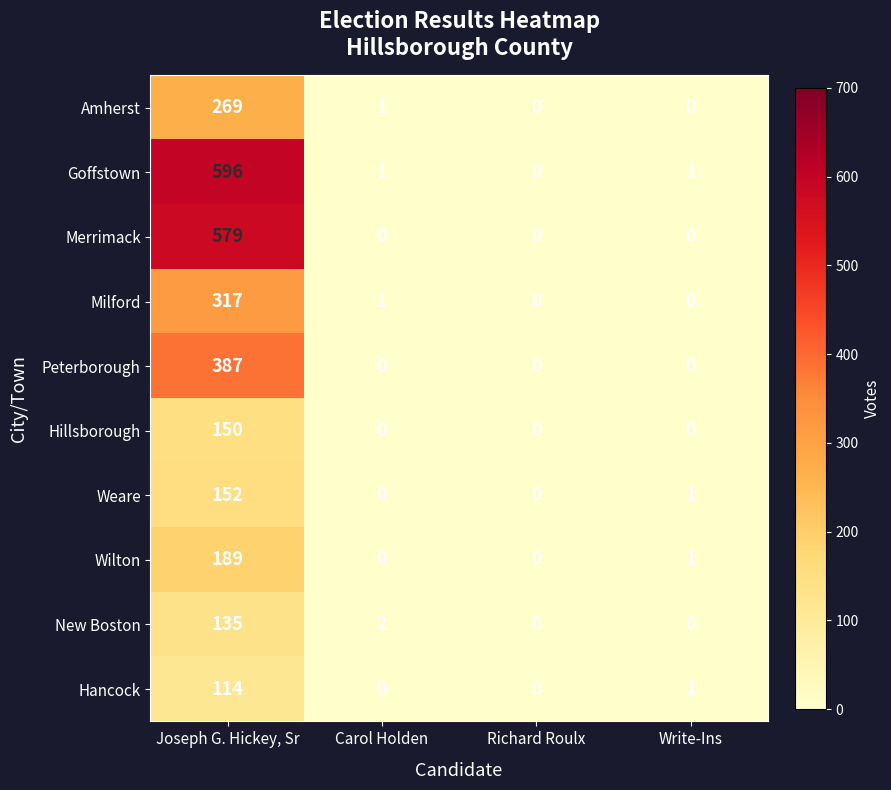

True or false: Peterborough has a value of 0 at Carol Holden.

True